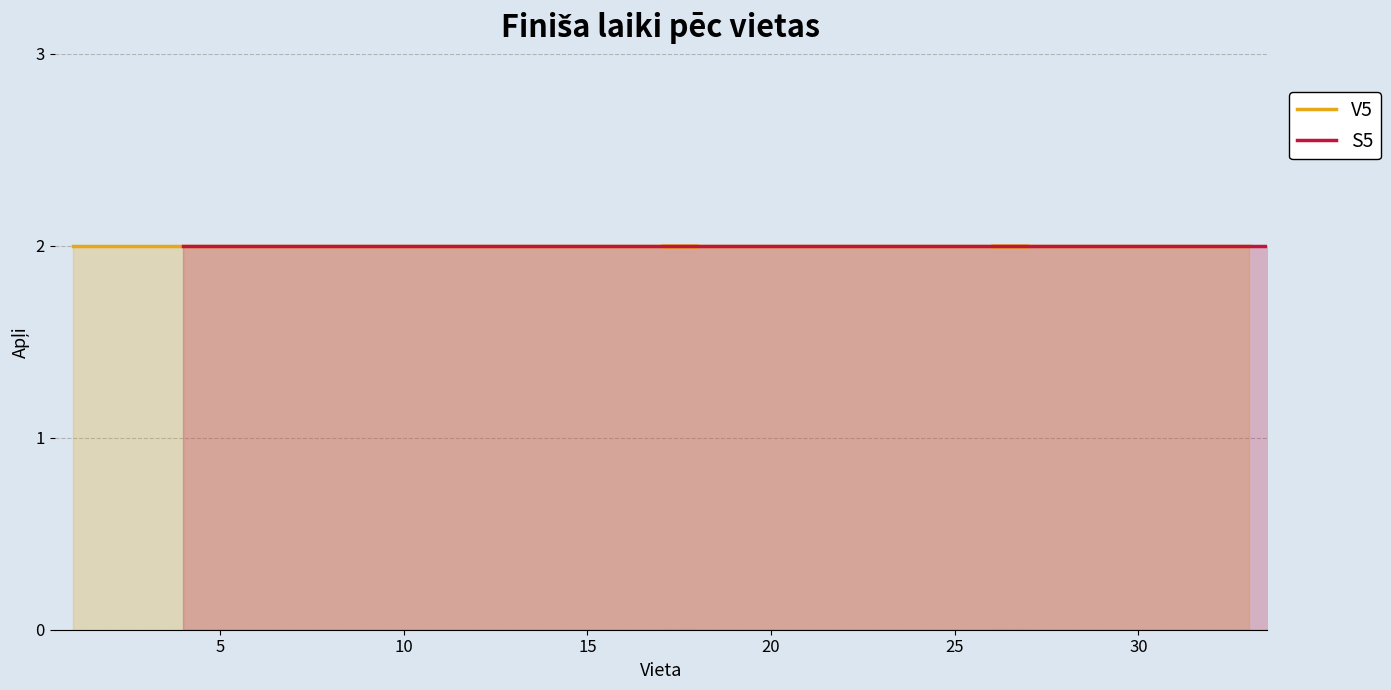

Where is the first local minimum for V5?

13